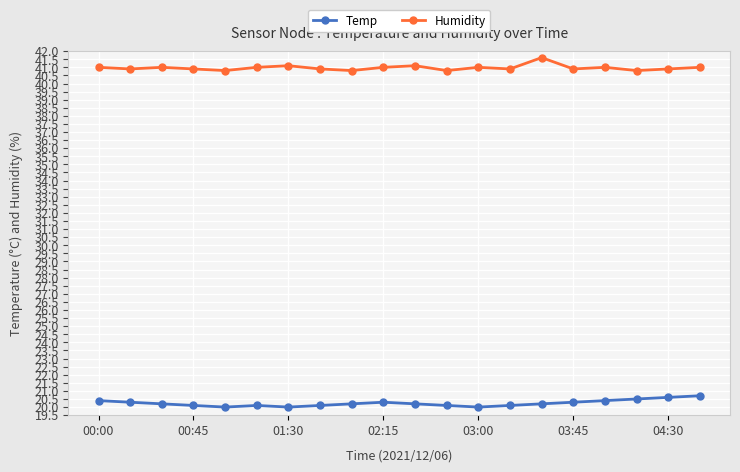

Does the chart display data point markers on the line(s)?

Yes